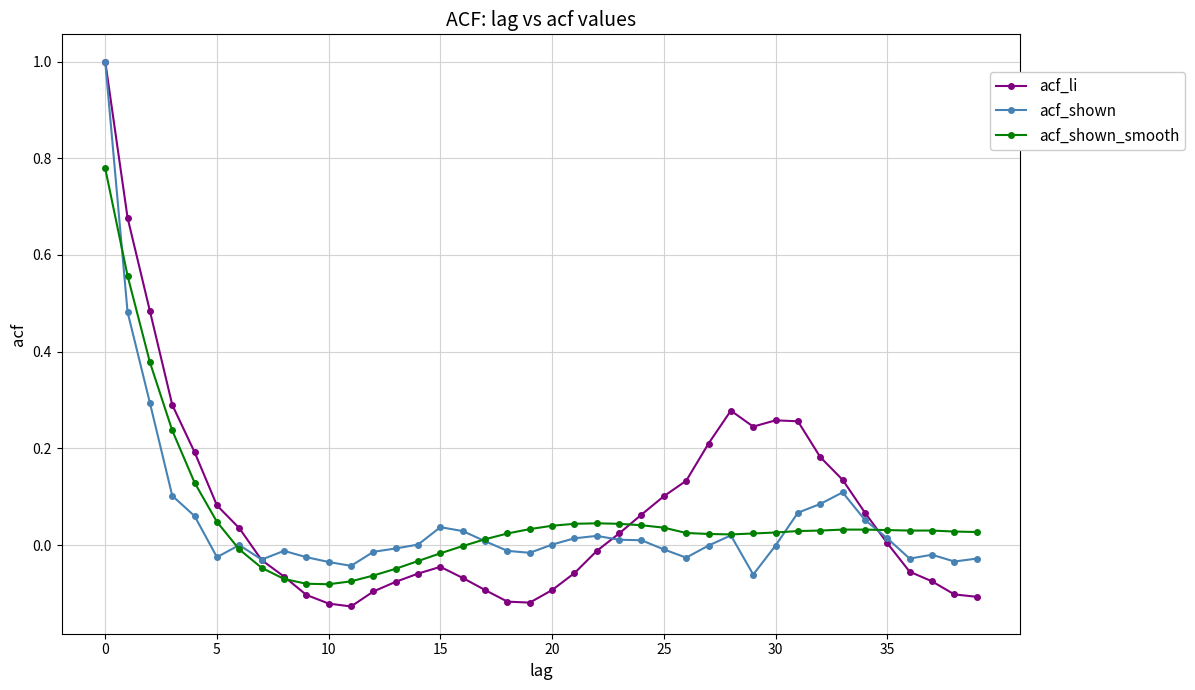

True or false: acf_shown has more than 0 interior local peaks.

True